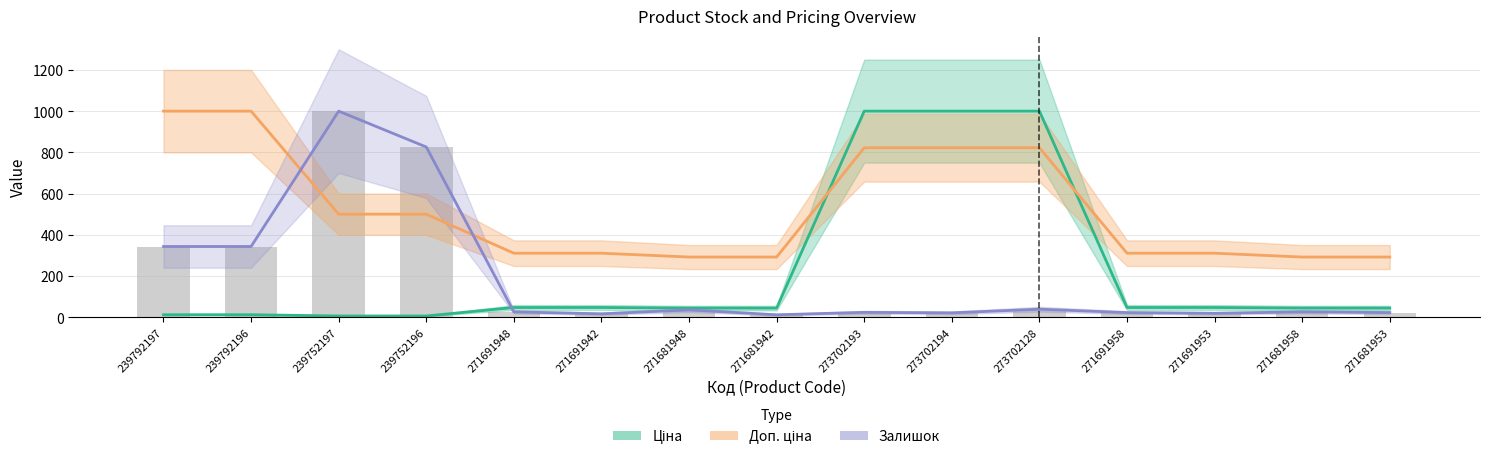

What is the maximum value shown in the chart?

1000.0